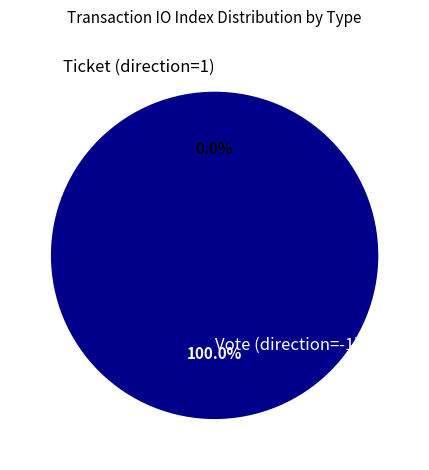

Rank the categories by value from highest to lowest.

Vote (direction=-1), Ticket (direction=1)